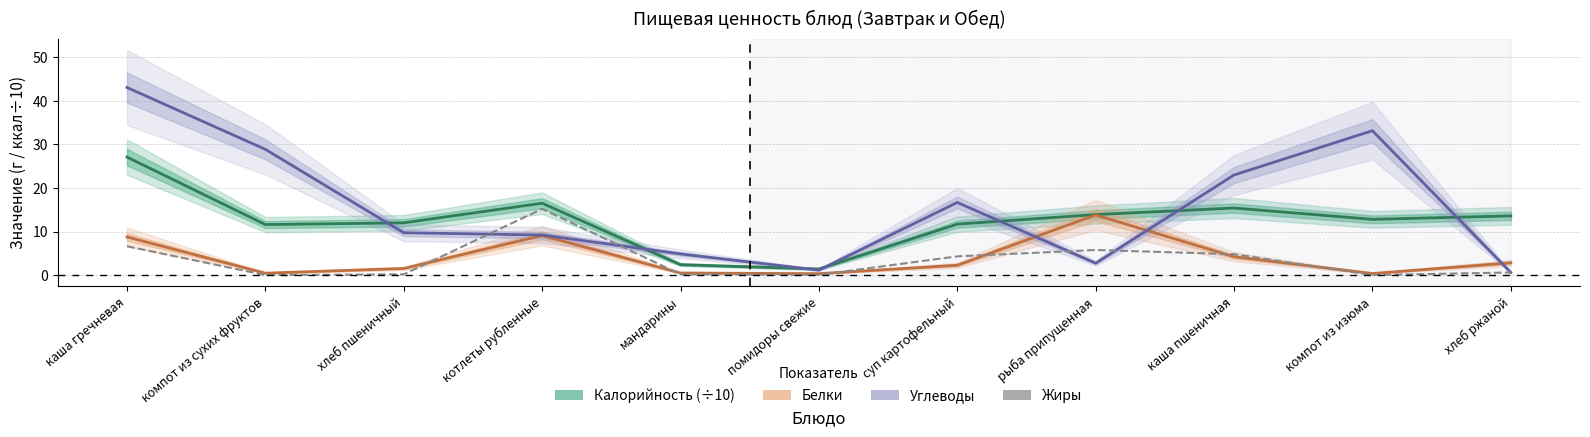

Which series has the largest range (max minus min)?

Углеводы